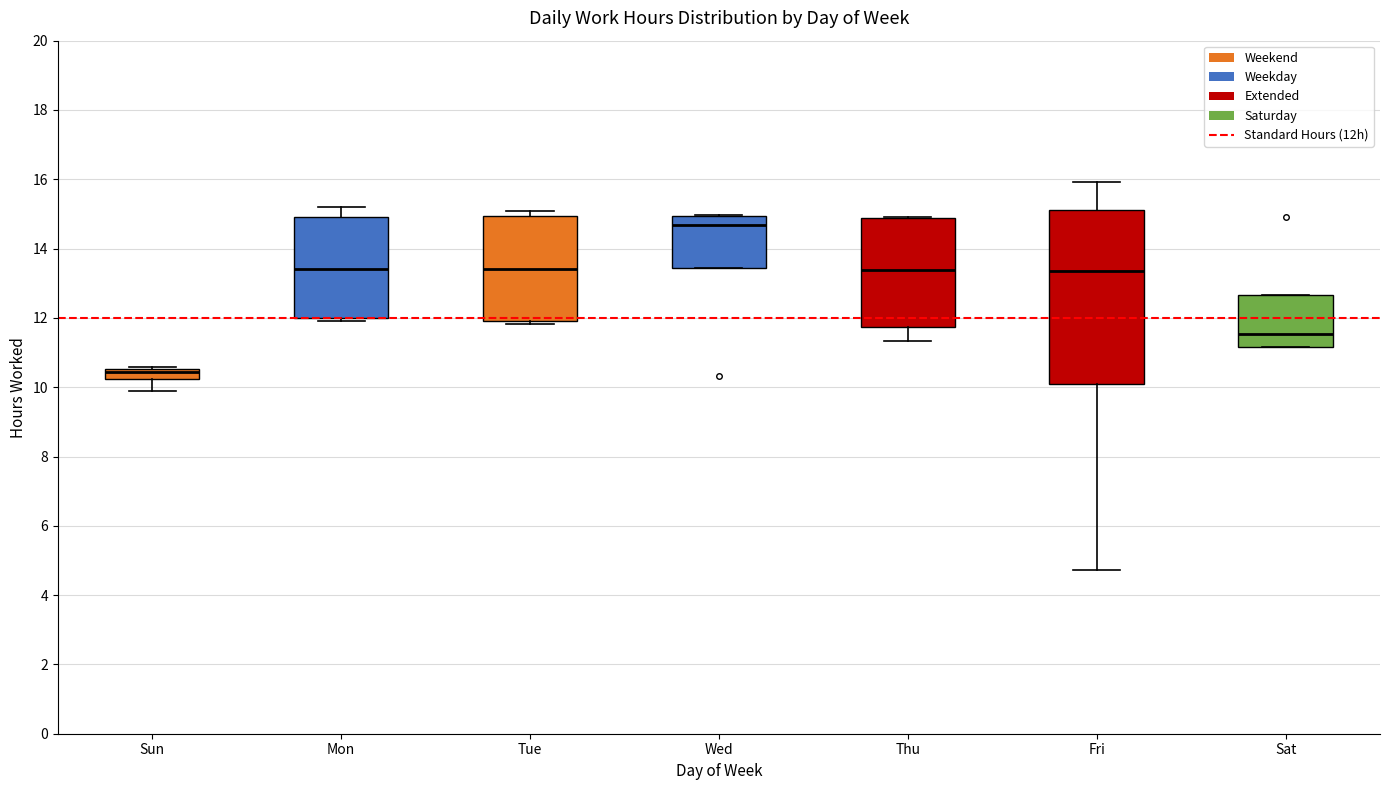

Where is the upper edge of the box for Mon on the y-axis? The values are not printed on the chart, so give them approximately, as read against the axis.

15.0